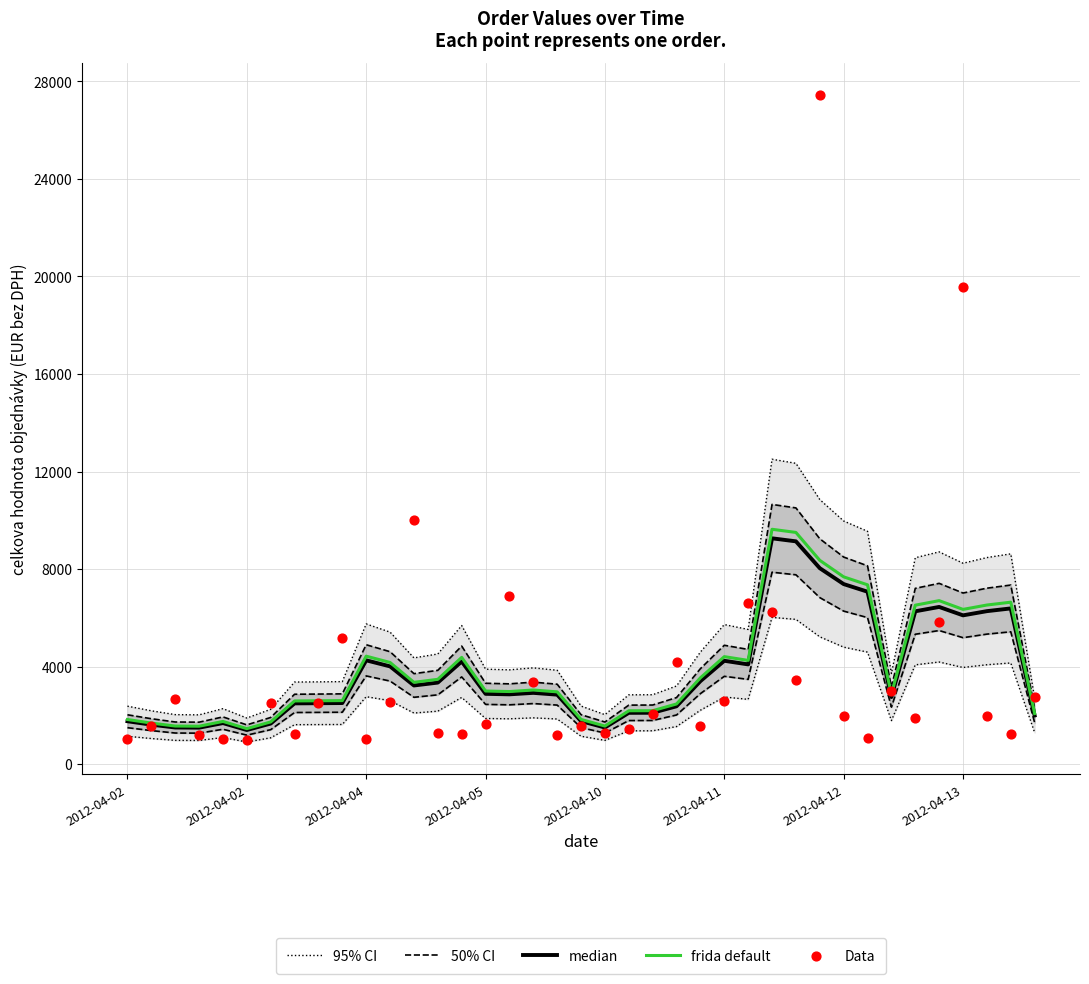

Which series contains the highest Y value?

Data